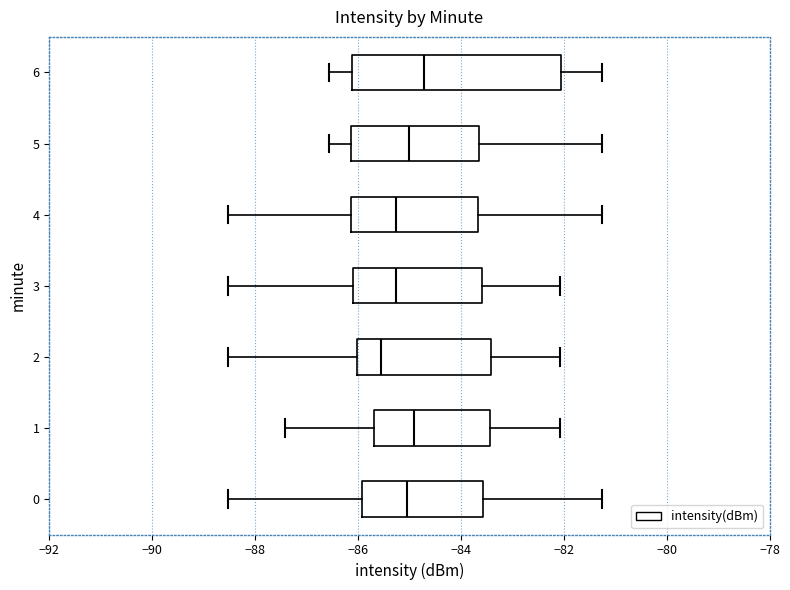

Which box's median line is the furthest to the left?

2